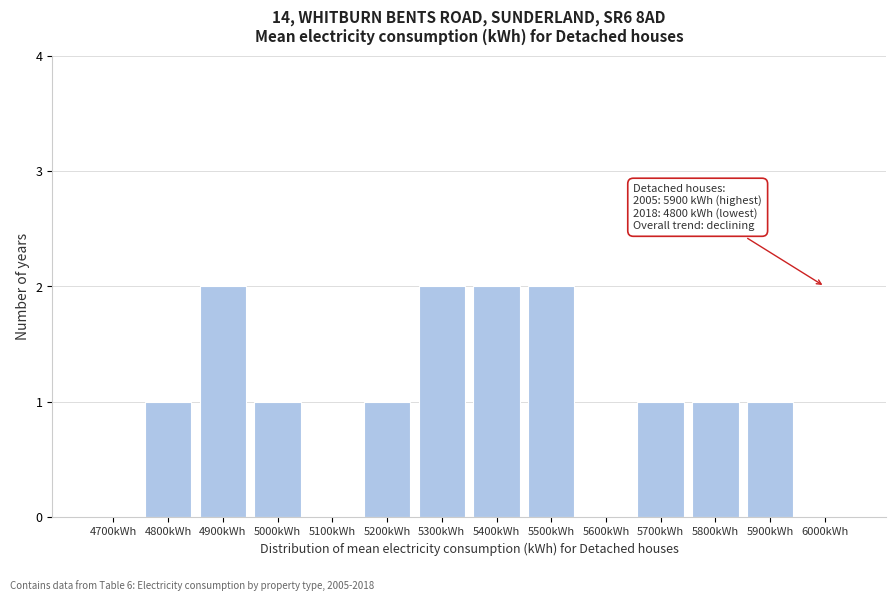

Reading left to right, list all the values displayed in this chart.

4700kWh=0	4800kWh=1	4900kWh=2	5000kWh=1	5100kWh=0	5200kWh=1	5300kWh=2	5400kWh=2	5500kWh=2	5600kWh=0	5700kWh=1	5800kWh=1	5900kWh=1	6000kWh=0